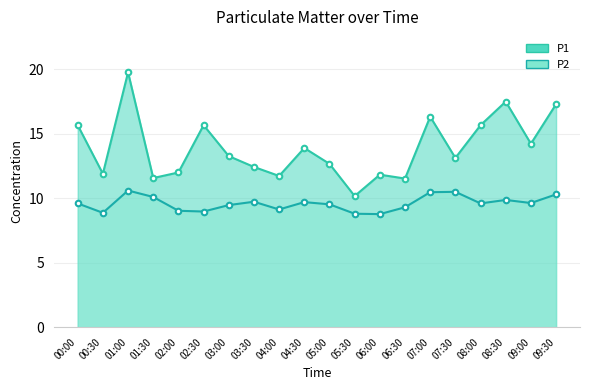

What is the difference between the maximum and second lowest values in the P2 series?

1.8